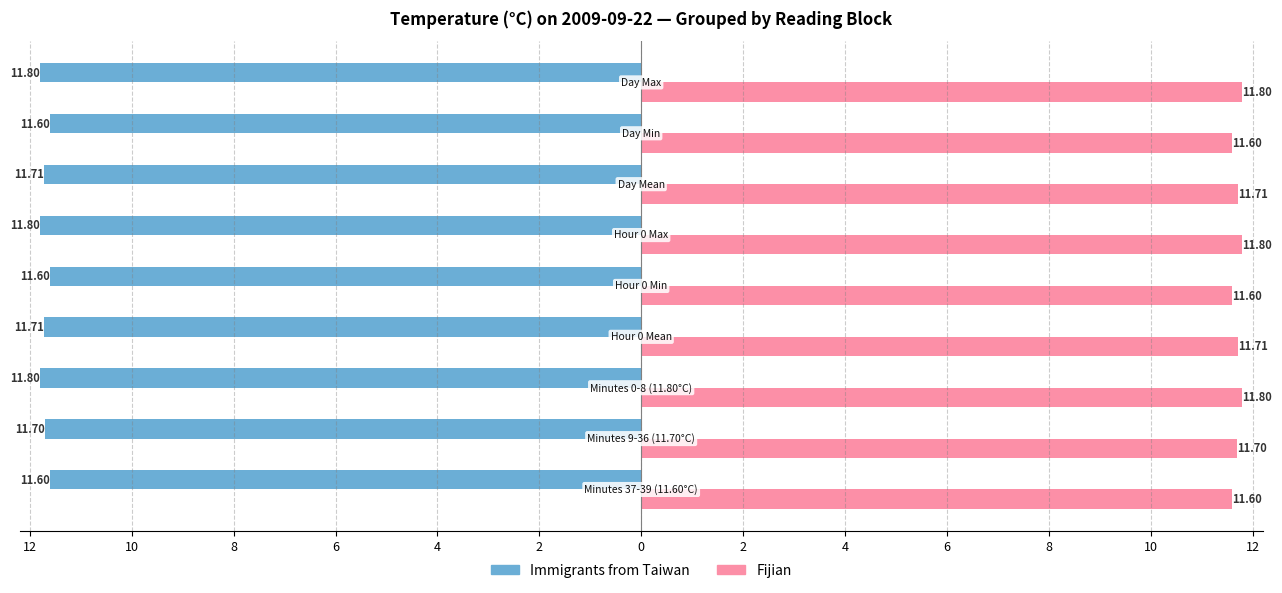

What are all the series names shown in the legend?

Immigrants from Taiwan, Fijian